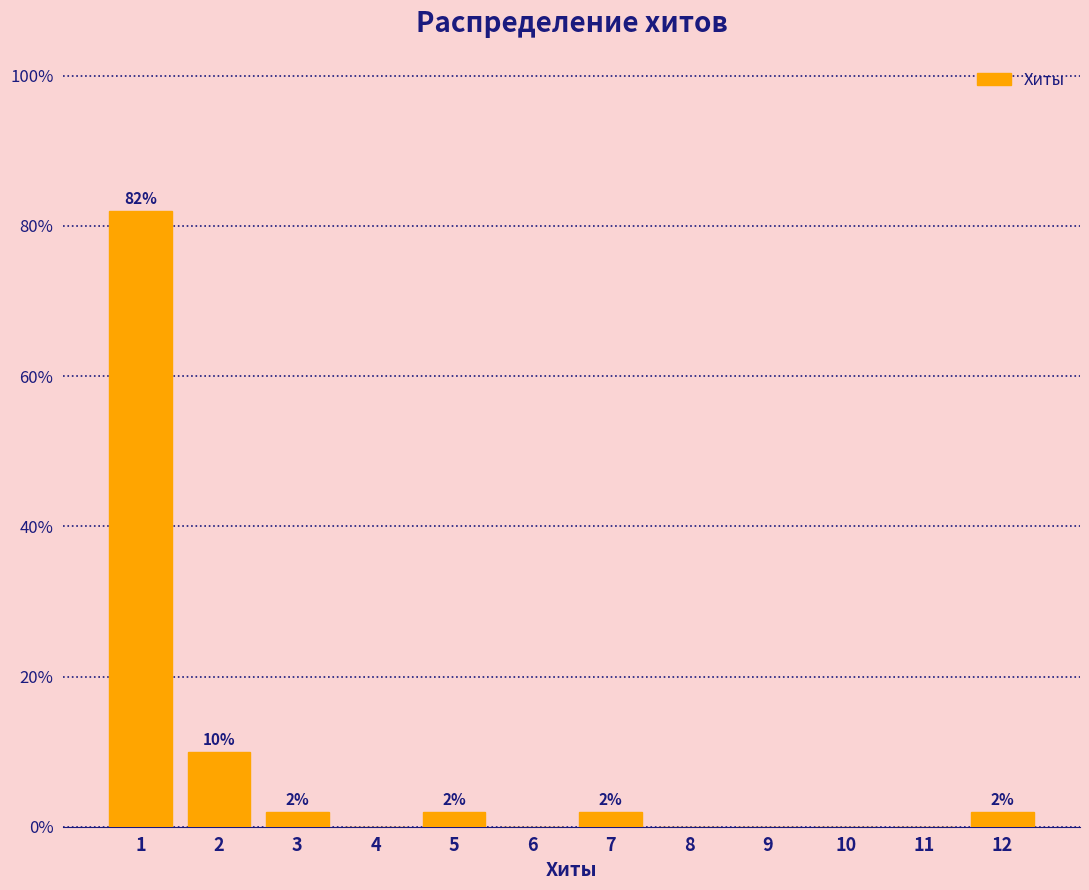

Reading left to right, extract all data points from this chart.

1=82	2=10	3=2	4=0	5=2	6=0	7=2	8=0	9=0	10=0	11=0	12=2